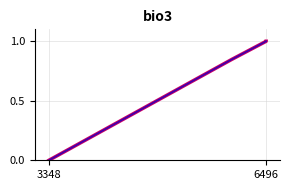

What is the difference between the maximum and minimum values in the id_blue series?

1.0